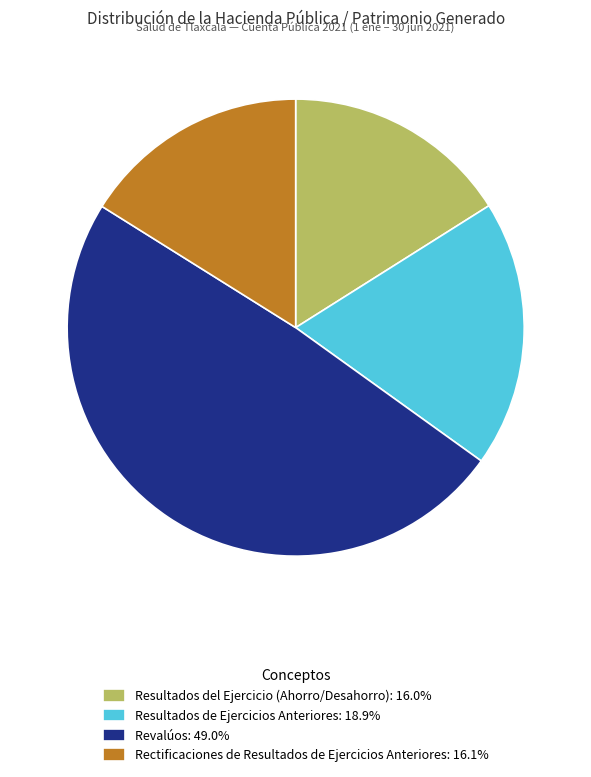

Which category has the biggest portion of the pie?

Revalúos